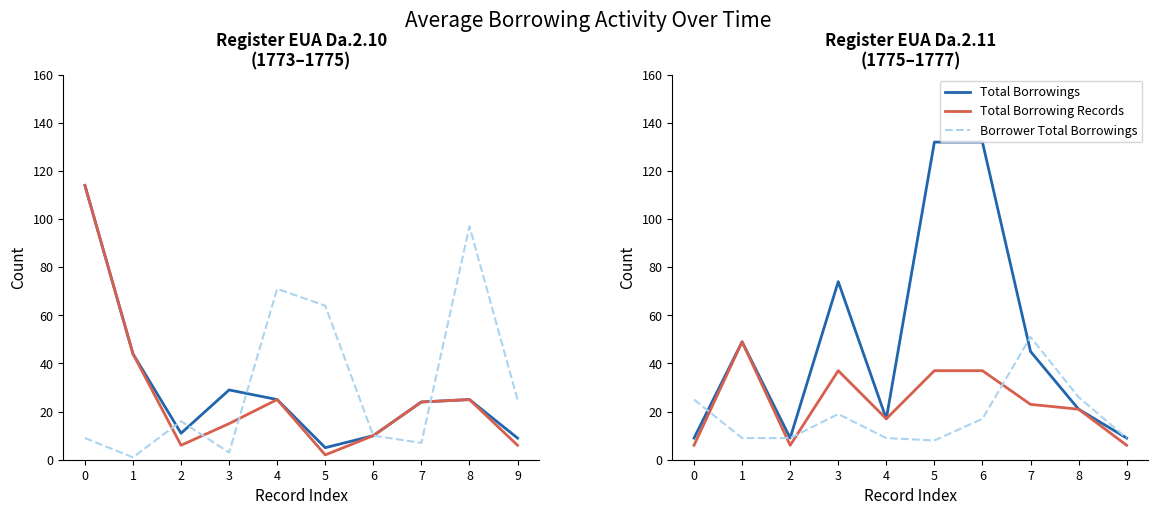

What is the lowest value of the Total Borrowing Records series?

6